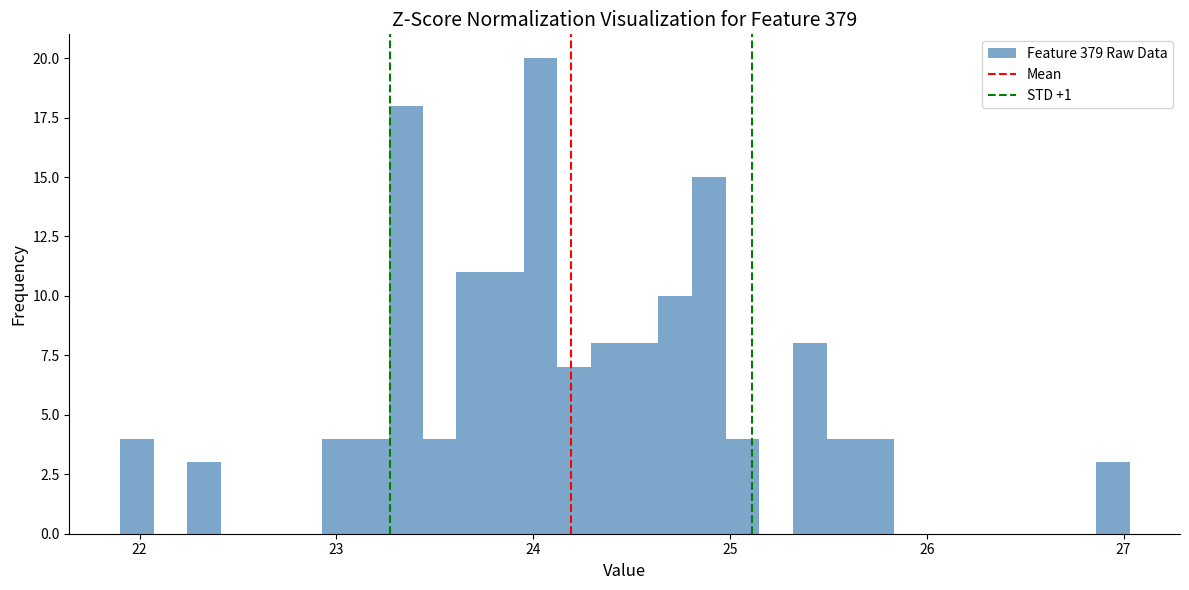

Around what value on the x-axis is the tallest bar? Give the approximate position of its centre, as read against the axis.

24.0